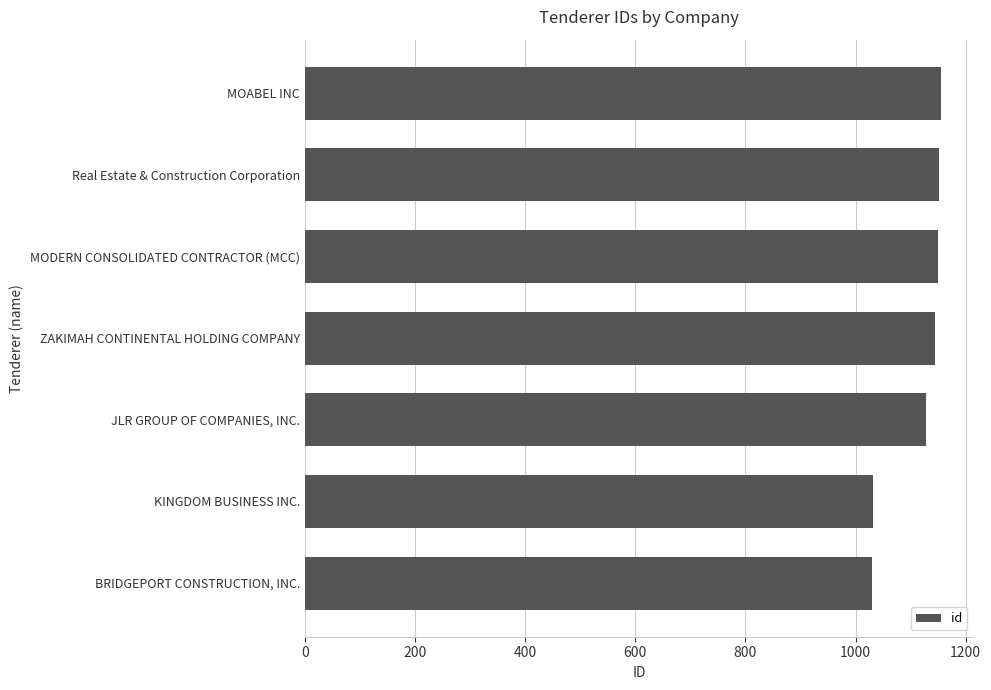

Are the bars grouped side by side (vs. stacked)?

No